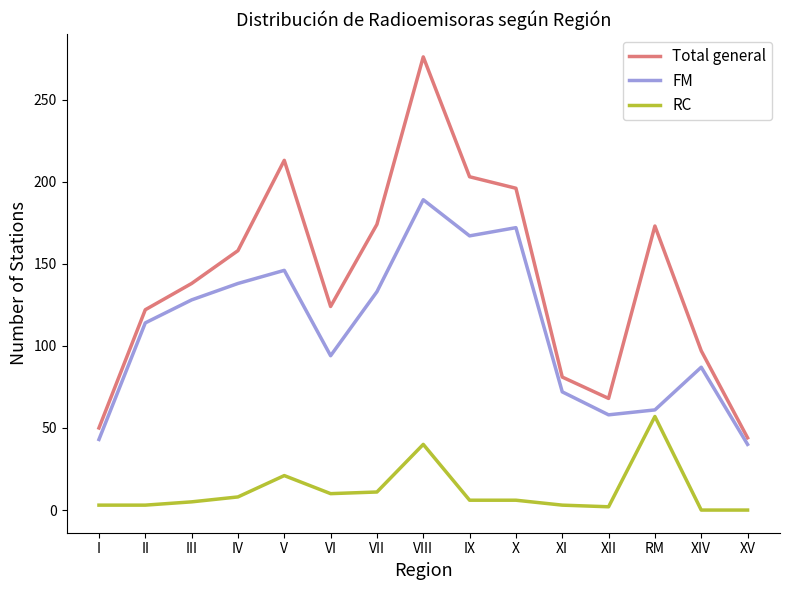

True or false: RC and Total general cross at least once.

False